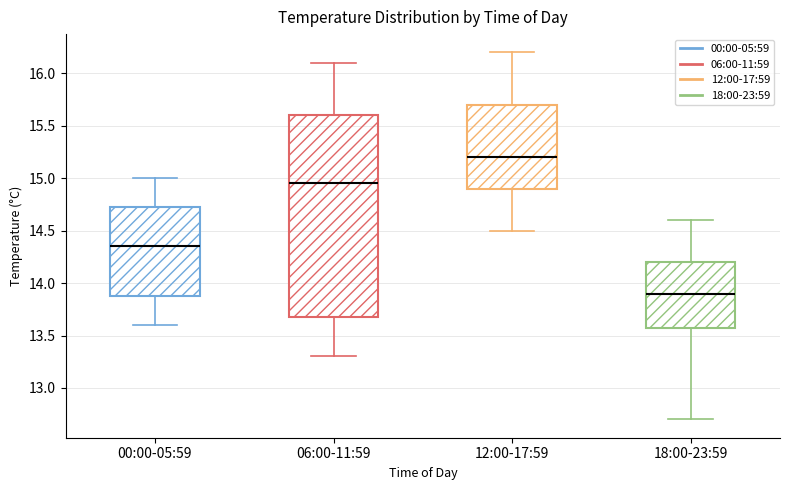

Reading left to right, read every box against the y-axis: the position of its median line, the range the box covers, and the ends of its whiskers. The values are not printed on the chart, so give them approximately, as read against the axis.

00:00-05:59: median 14.35, box 13.90 to 14.75, whiskers 13.60 to 15.00
06:00-11:59: median 14.95, box 13.70 to 15.60, whiskers 13.30 to 16.10
12:00-17:59: median 15.20, box 14.90 to 15.70, whiskers 14.50 to 16.20
18:00-23:59: median 13.90, box 13.60 to 14.20, whiskers 12.70 to 14.60